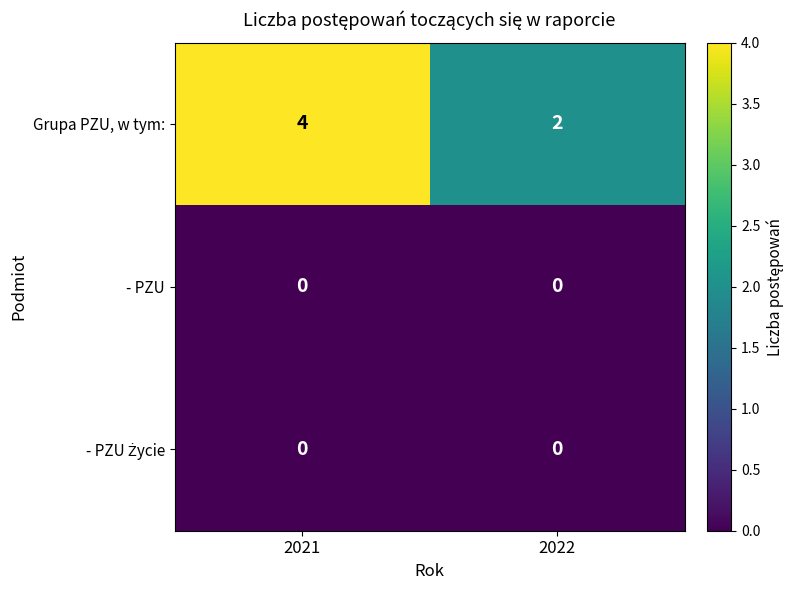

How many series are shown in this chart?

3